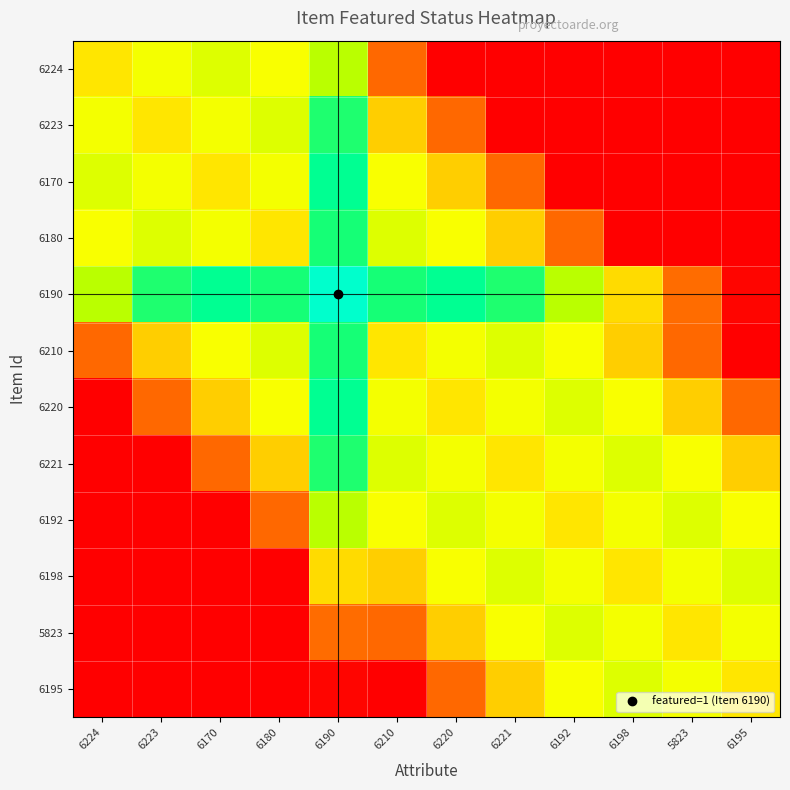

How many series are shown in this chart?

12